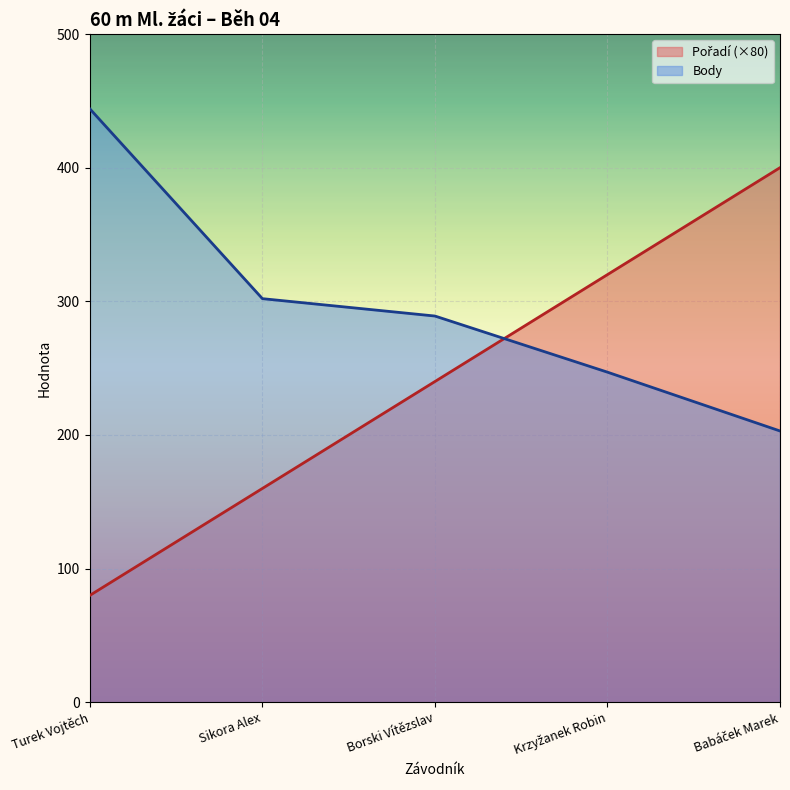

List the series in order of their overall mean, lowest first.

Pořadí, Body